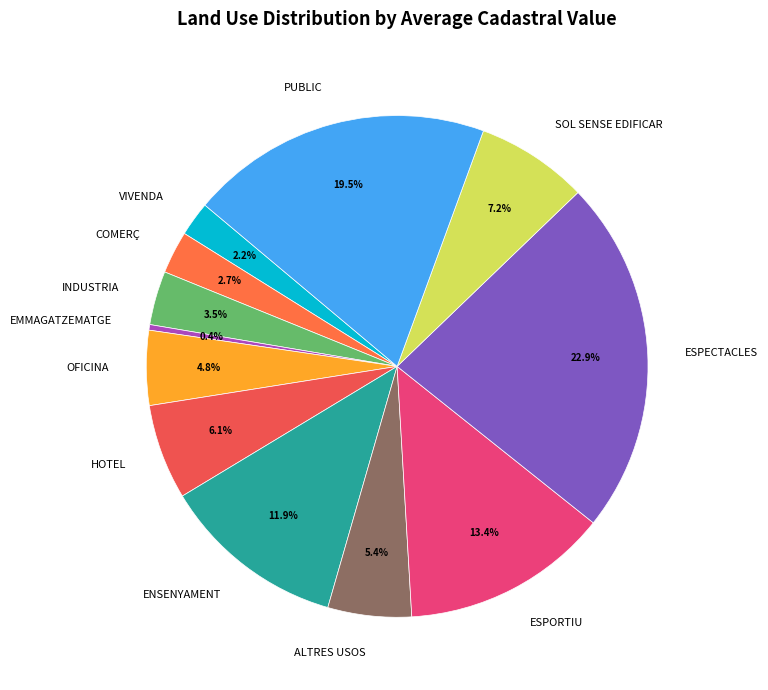

Combined, what portion of the pie is ESPORTIU and HOTEL?

19.5%